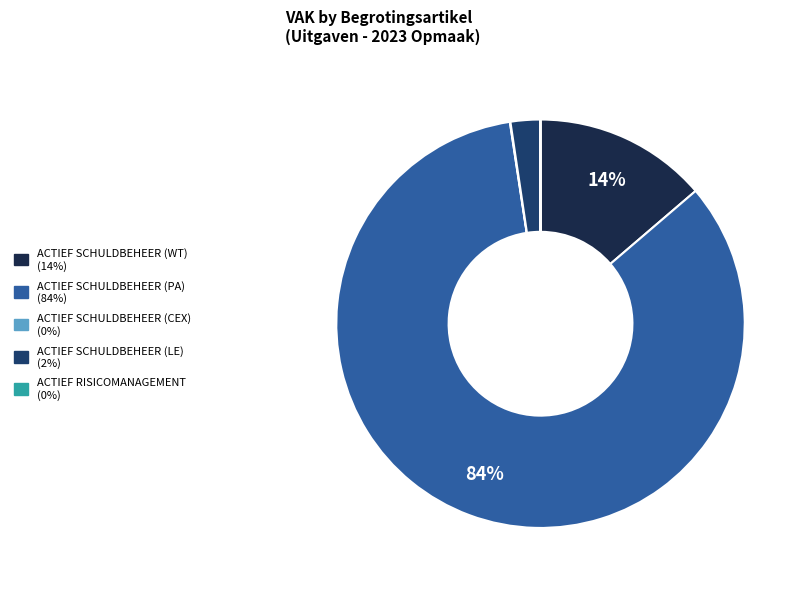

To the nearest percent, what is the difference between the largest and smallest slice percentages?

84%